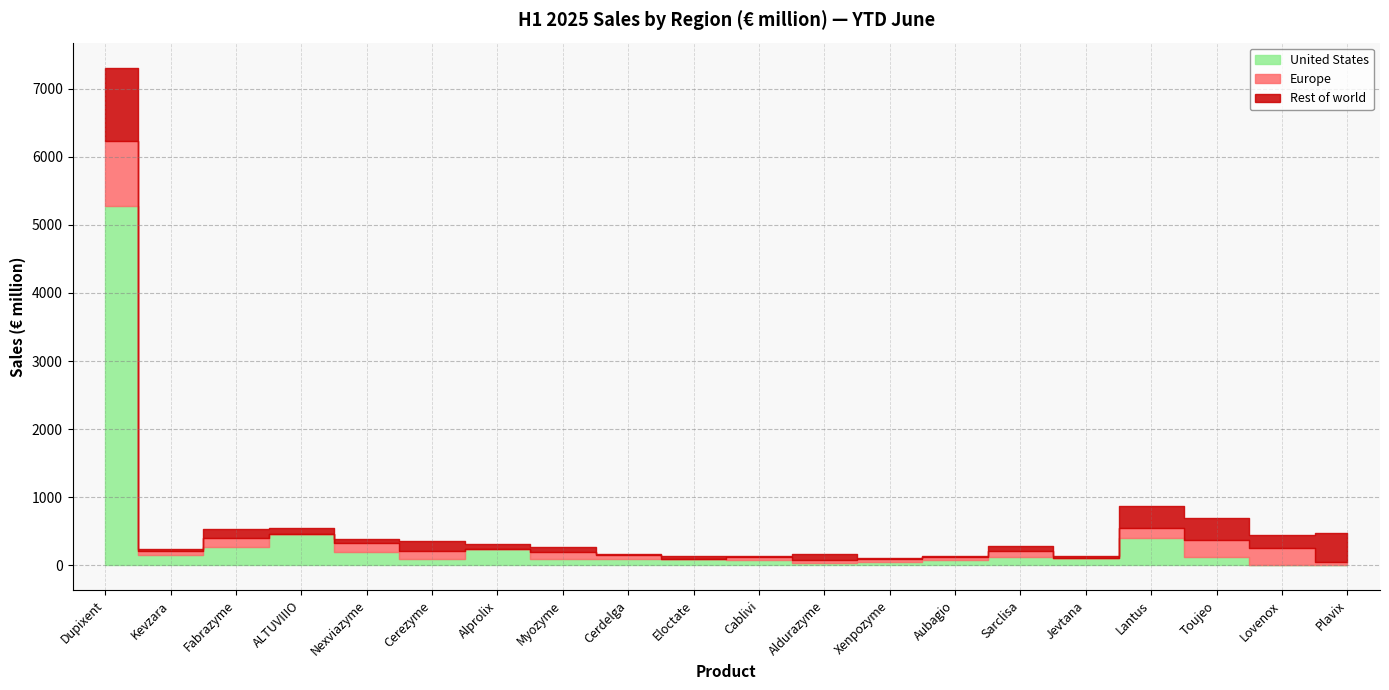

What is the spread (max minus min) of values at Aldurazyme?

48000000